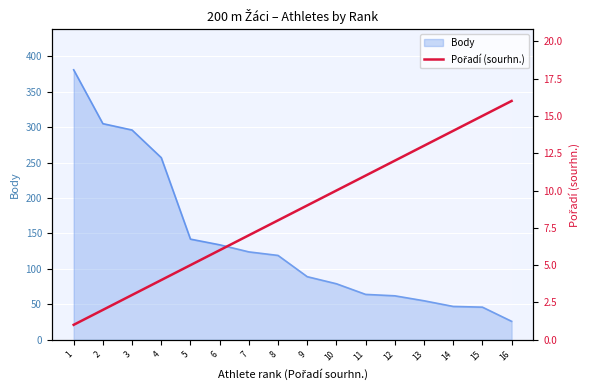

At which label does the data first exceed 9?

10